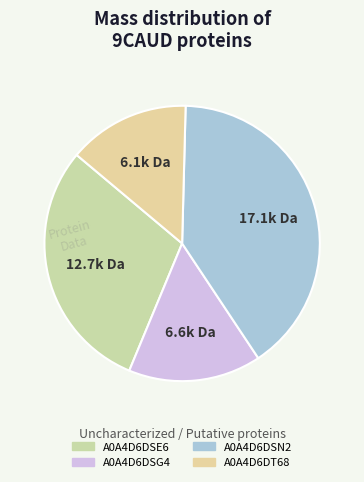

Does A0A4D6DSN2 account for over 50% of the chart?

No